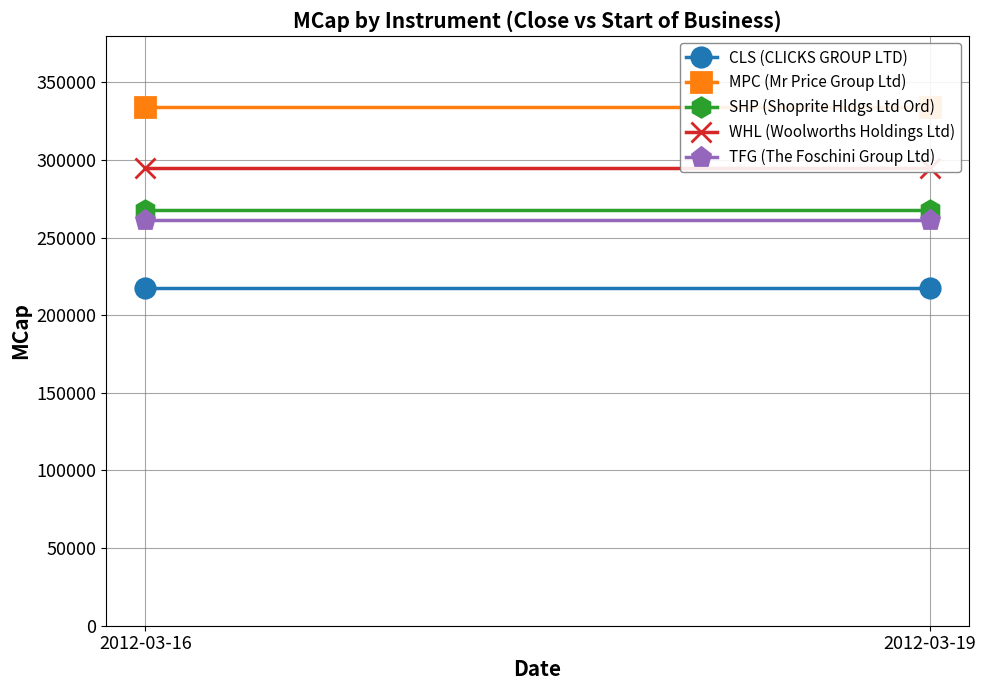

What is the total value across all series at 2012-03-19?

1374971.2